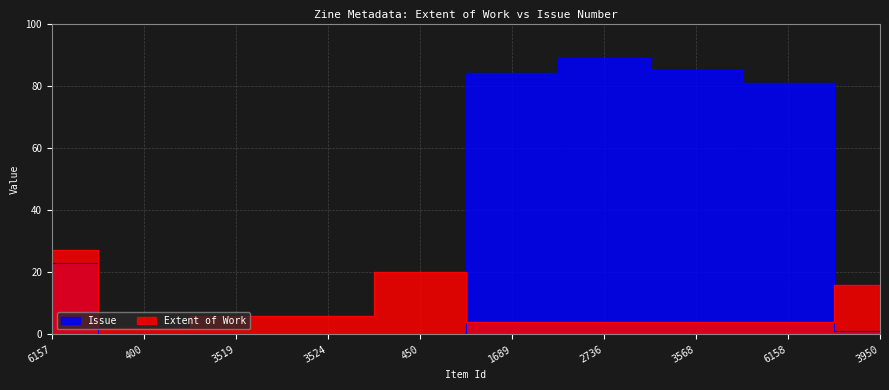

How many intersections are there between Extent of Work and Issue?

2